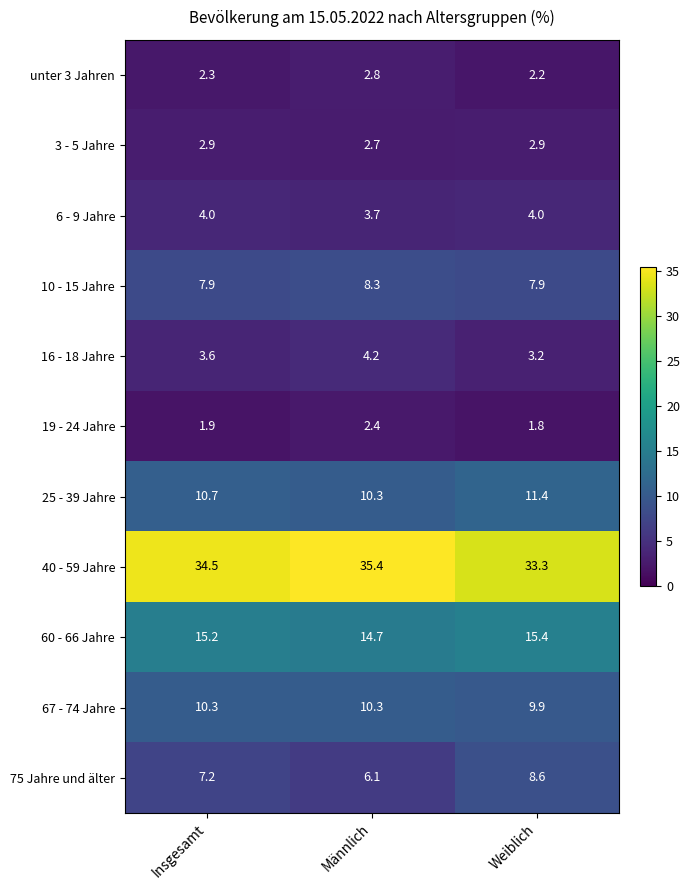

At how many categories does at least one series exceed 5?

3